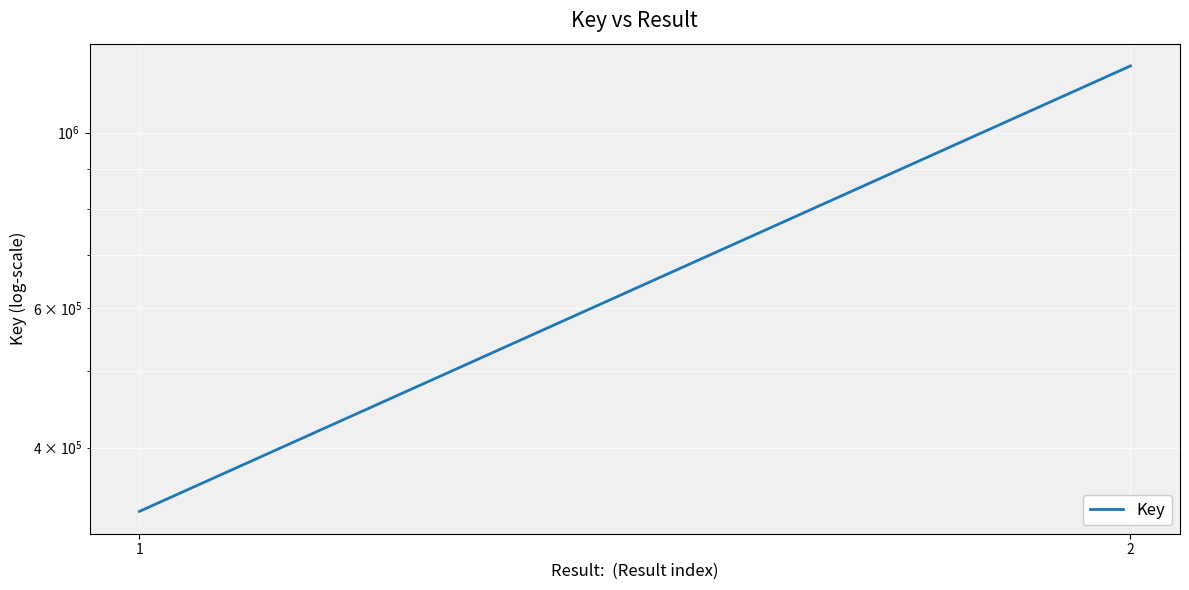

How many values are below 1214464?

1